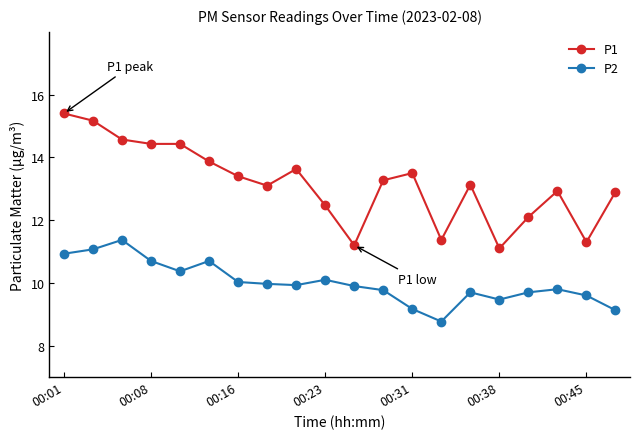

At how many categories does at least one series exceed 14?

5